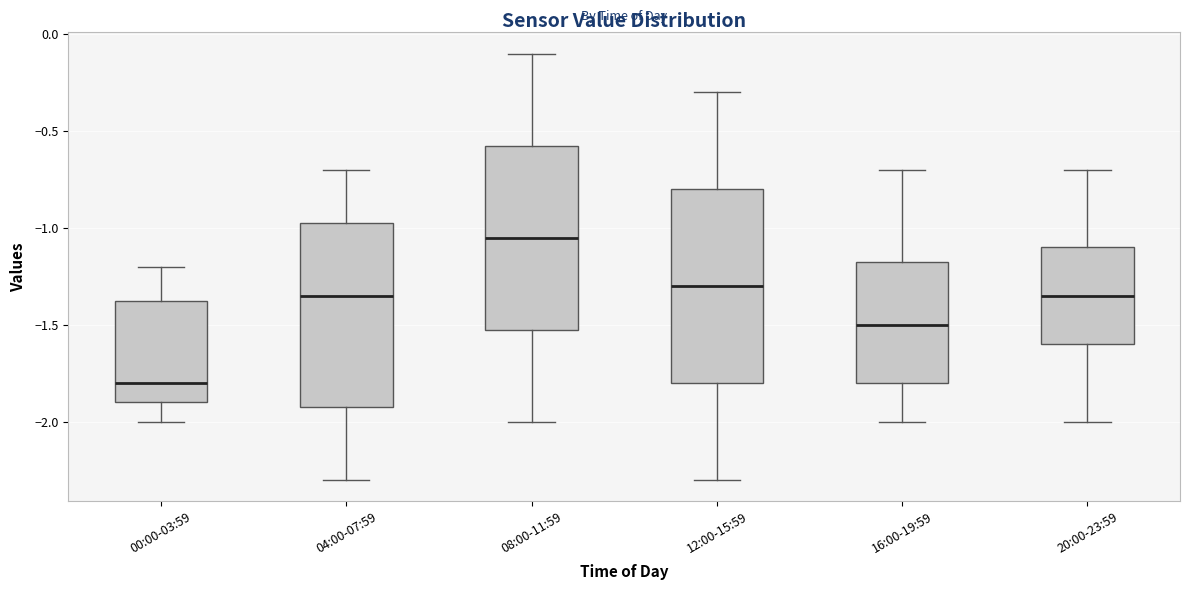

Where does the lower whisker of the box for 04:00-07:59 end on the y-axis? The values are not printed on the chart, so give them approximately, as read against the axis.

-2.30